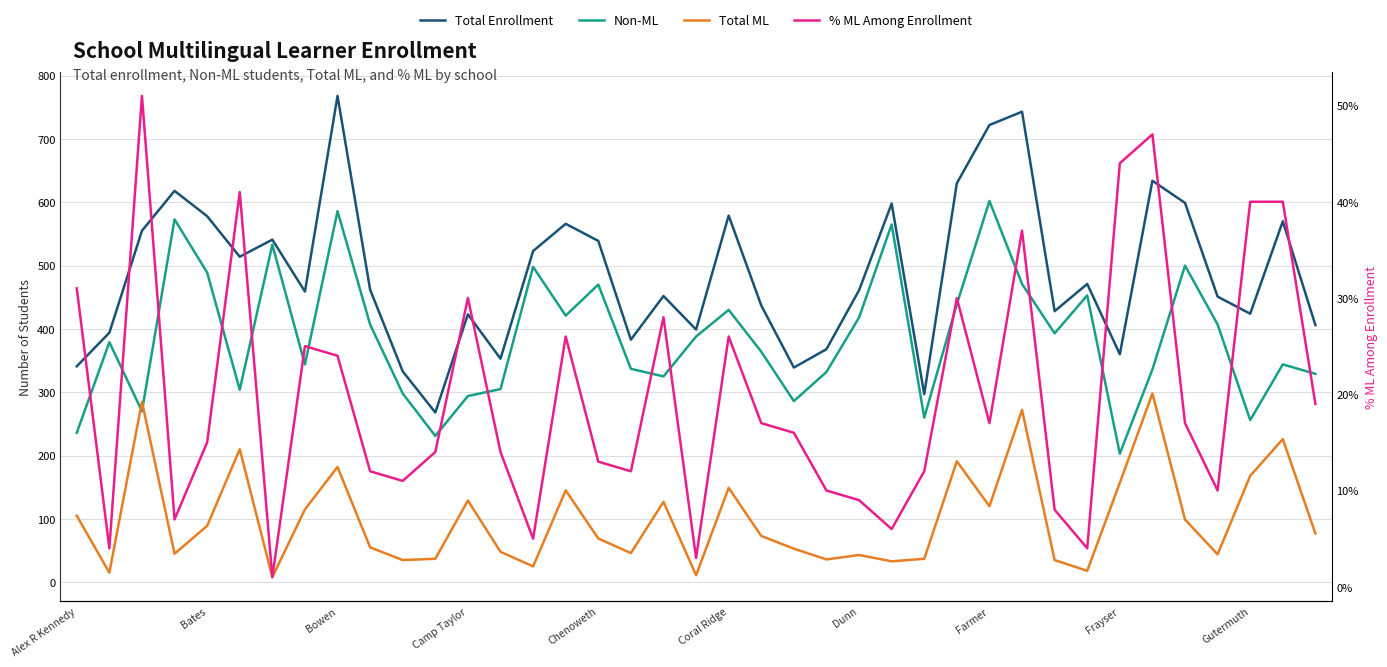

How many intersections are there between Non-ML and Total ML?

2